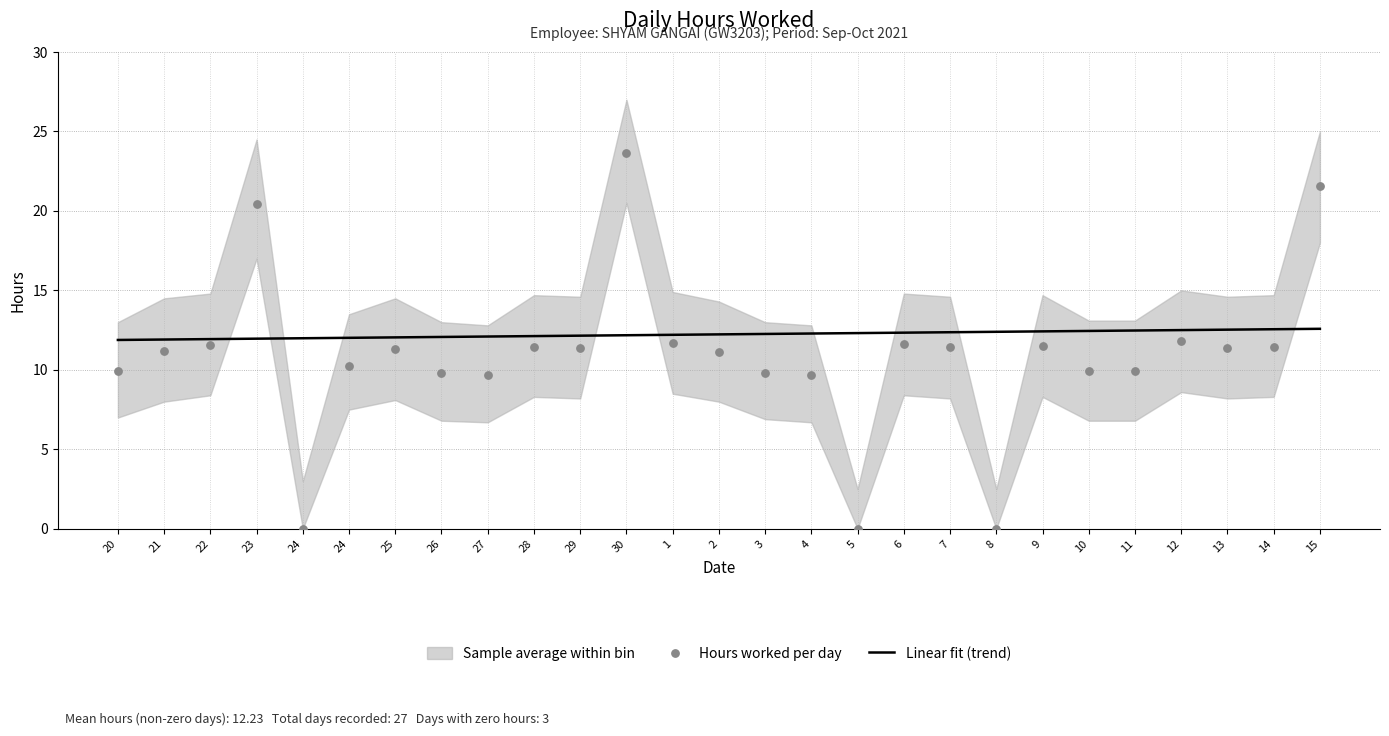

At how many categories does at least one series exceed 12?

23